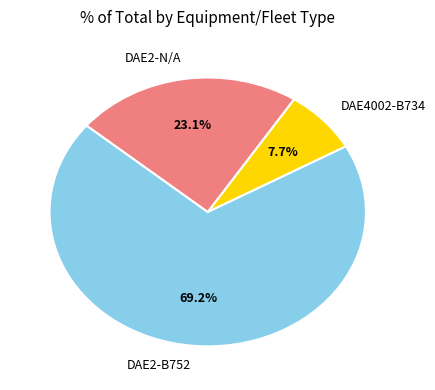

Which category has the biggest portion of the pie?

DAE2-B752